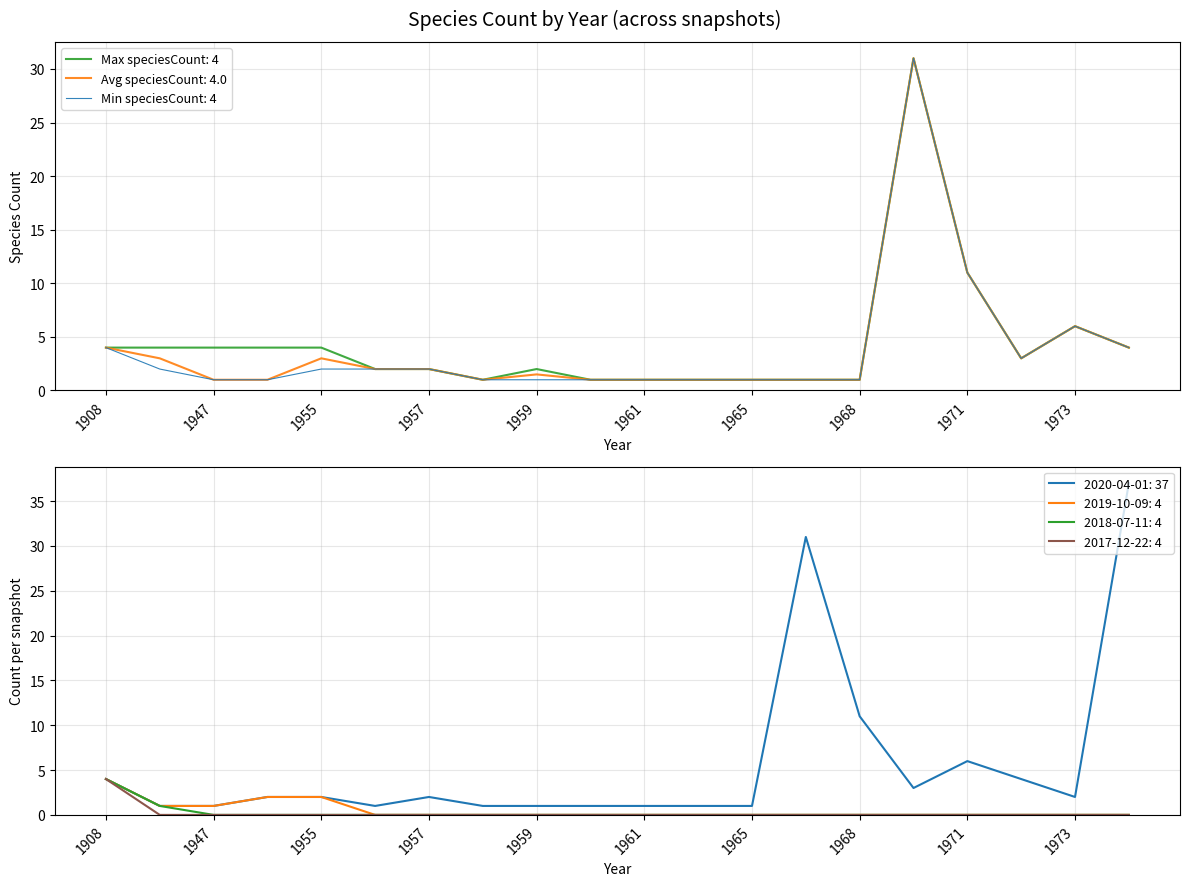

Does the chart display data point markers on the line(s)?

No